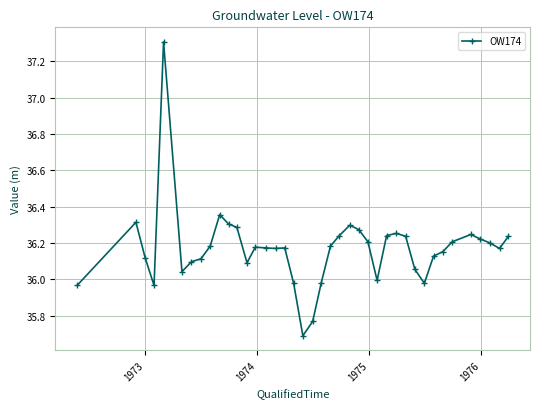

What is the sum of all values?

1446.8